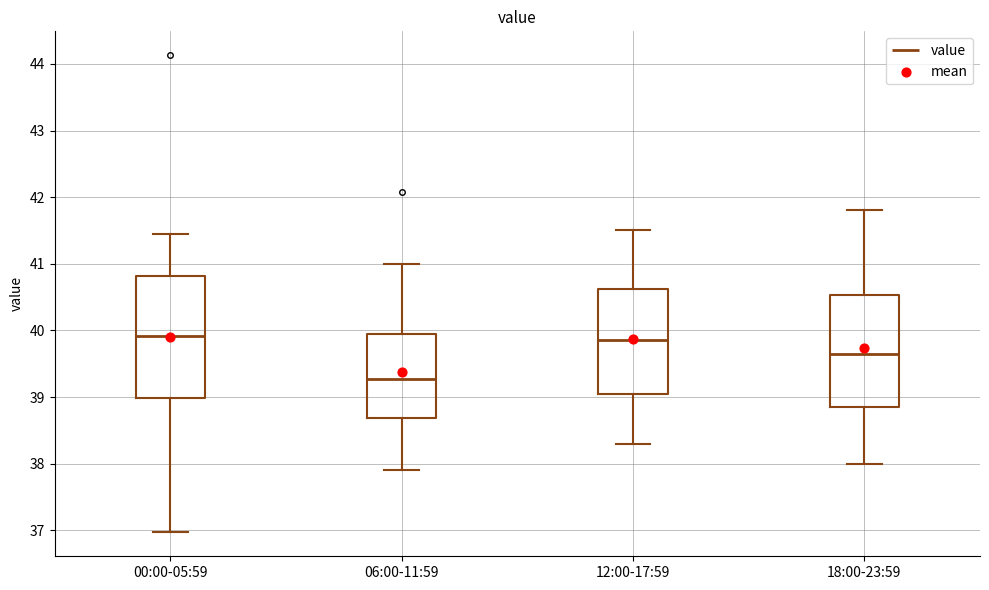

Which box is the tallest, from its lower edge to its upper edge?

00:00-05:59